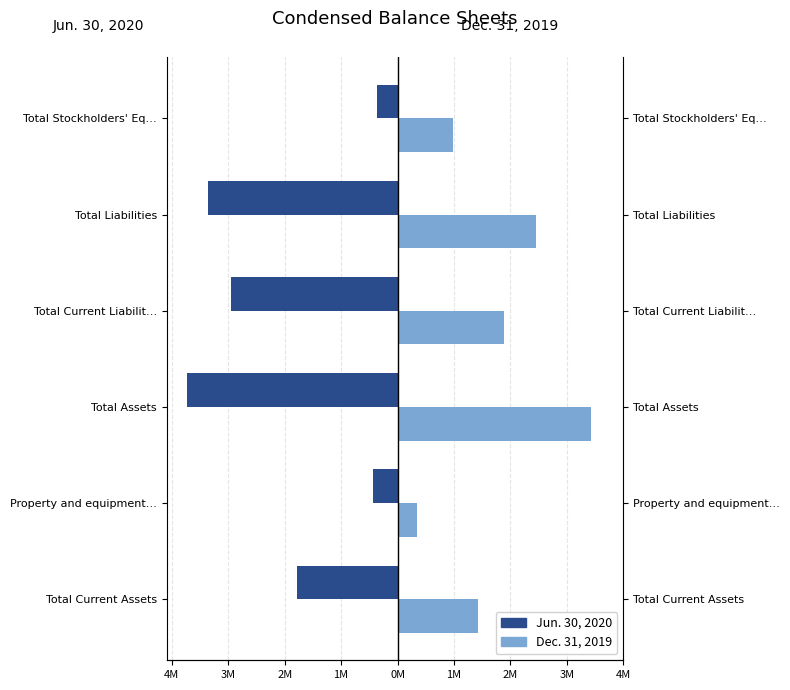

What is the highest value of the Jun. 30, 2020 series?

-369445